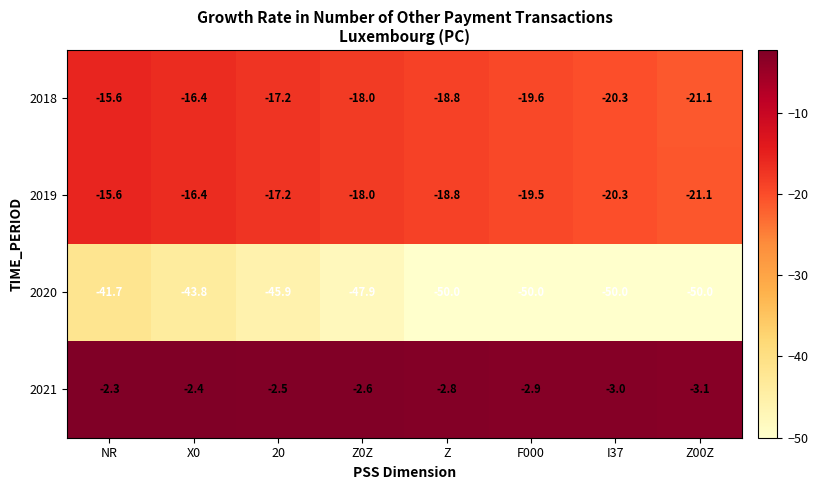

True or false: 2020 has a value of -45.9 at 20.

True